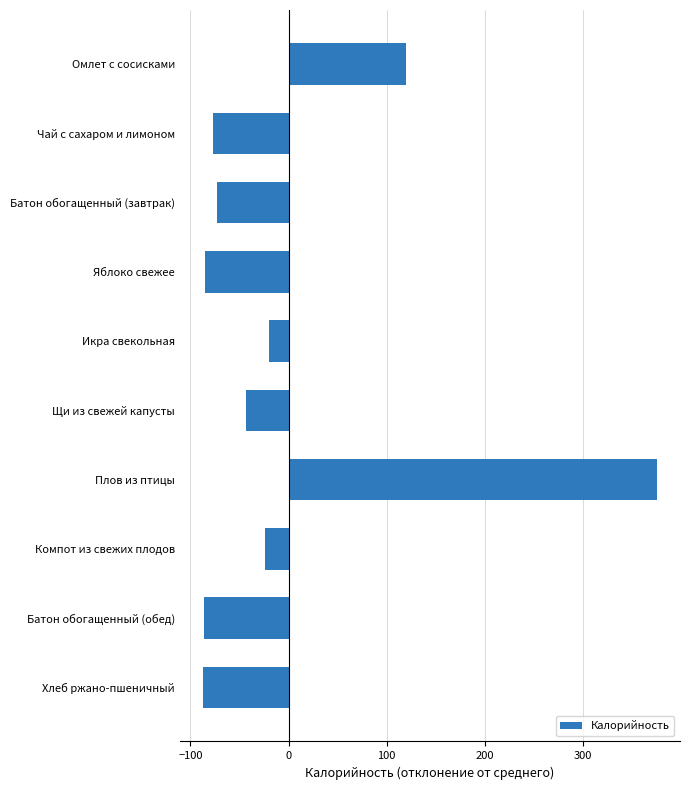

What is the greatest value displayed?

376.0